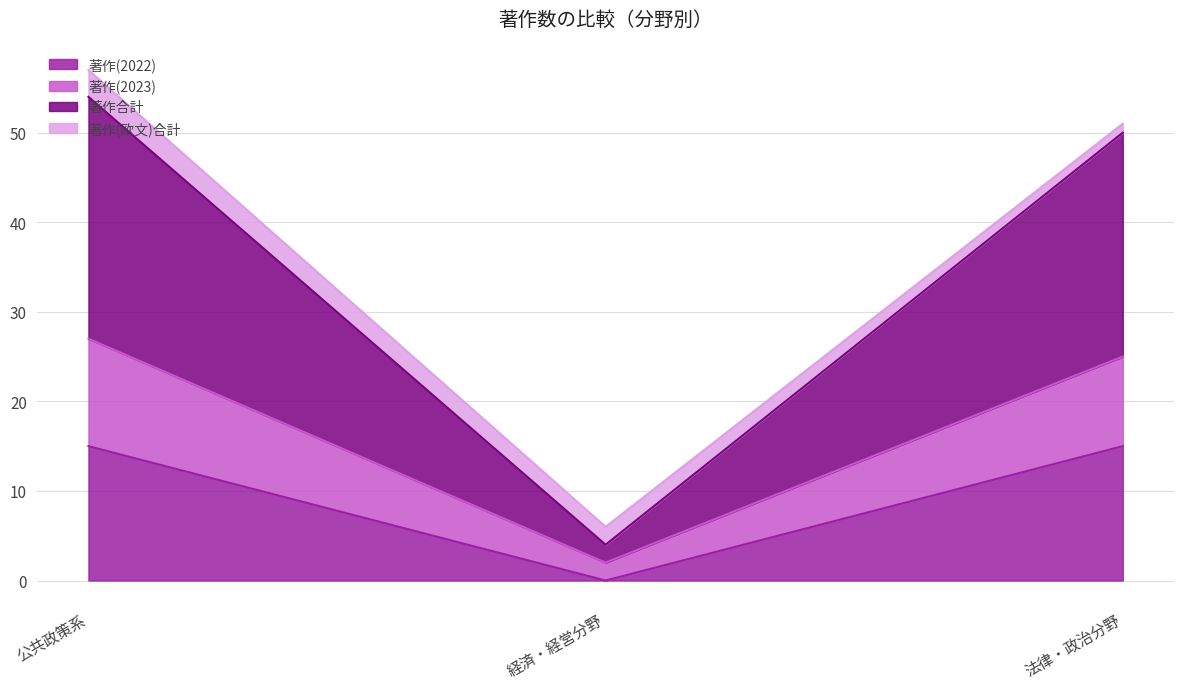

Is it true that 著作(2022) equals 15 at 法律・政治分野?

True